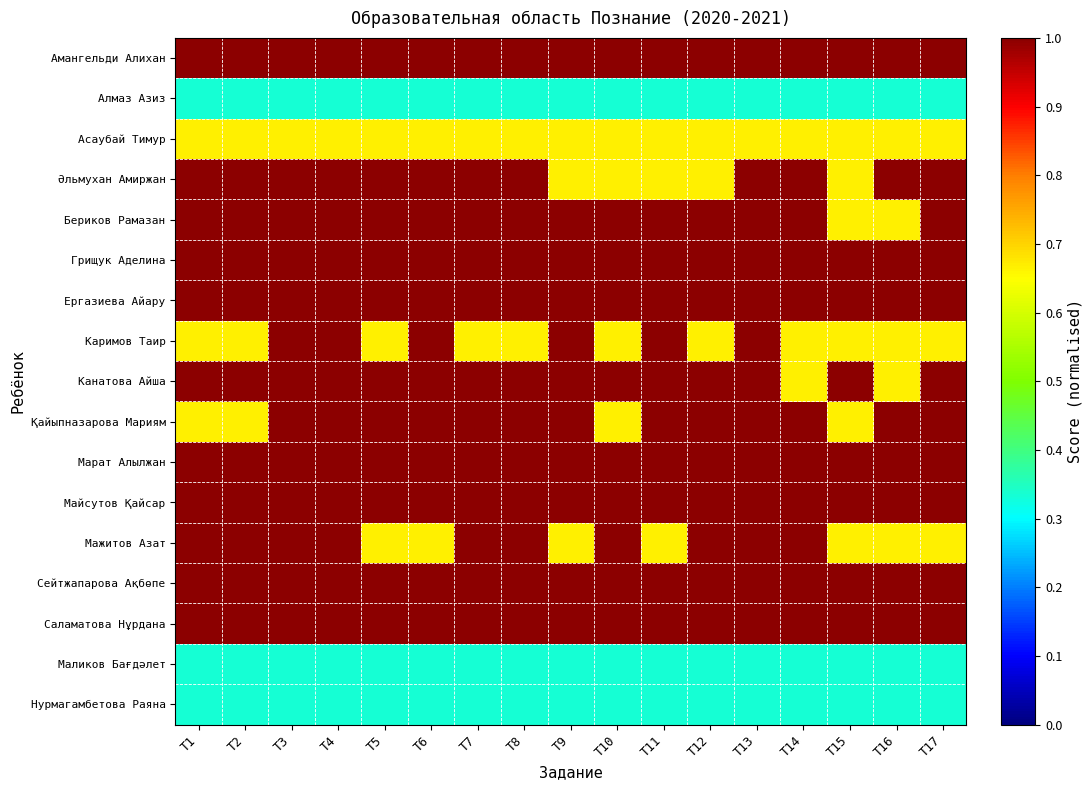

What is the total value across all series at T1?

14.0